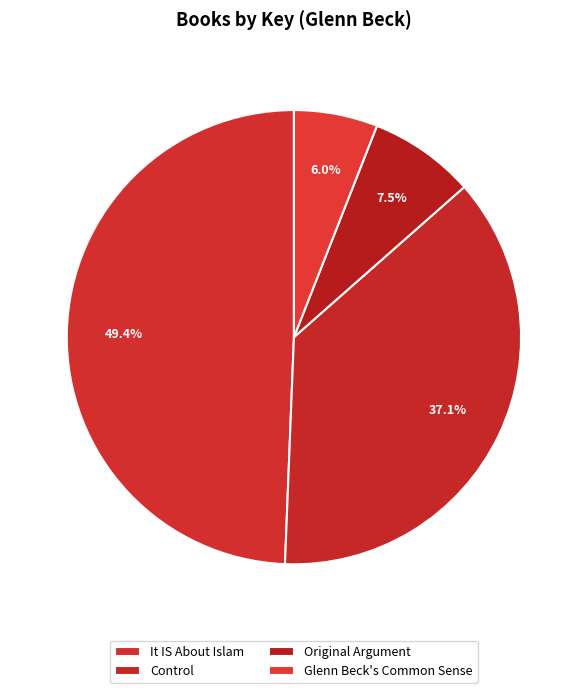

Does any single category account for the majority?

No